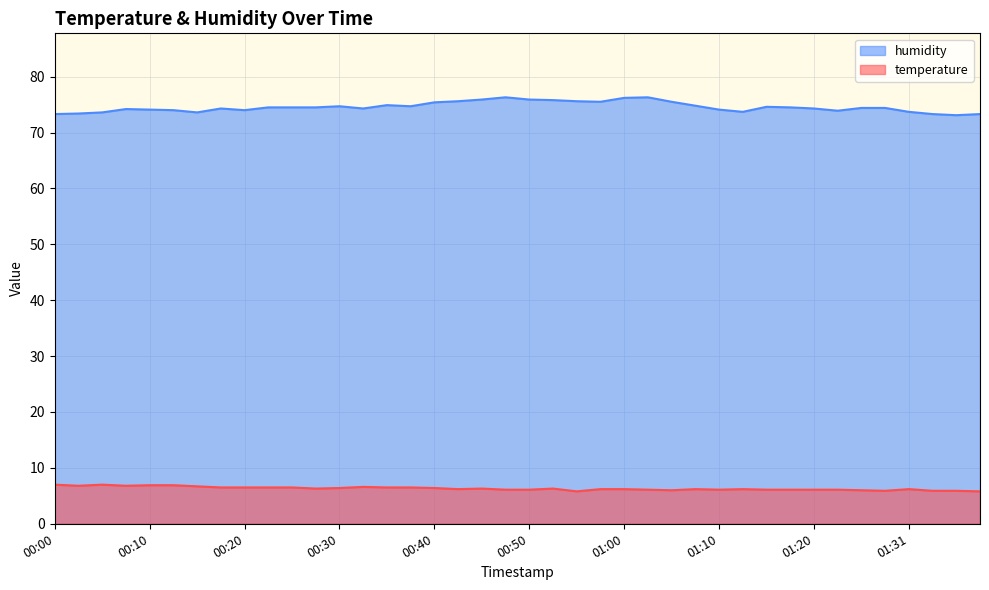

Which series has the largest range (max minus min)?

humidity